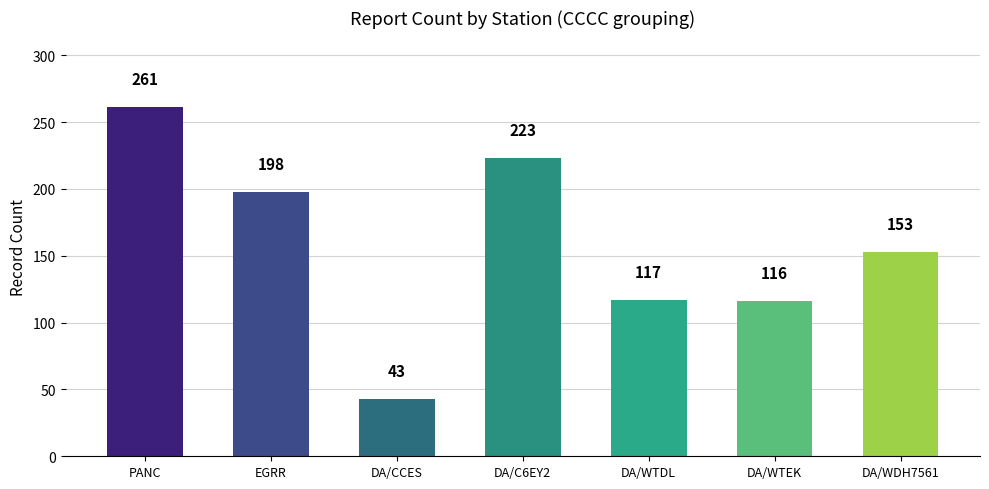

What is the average value?

159